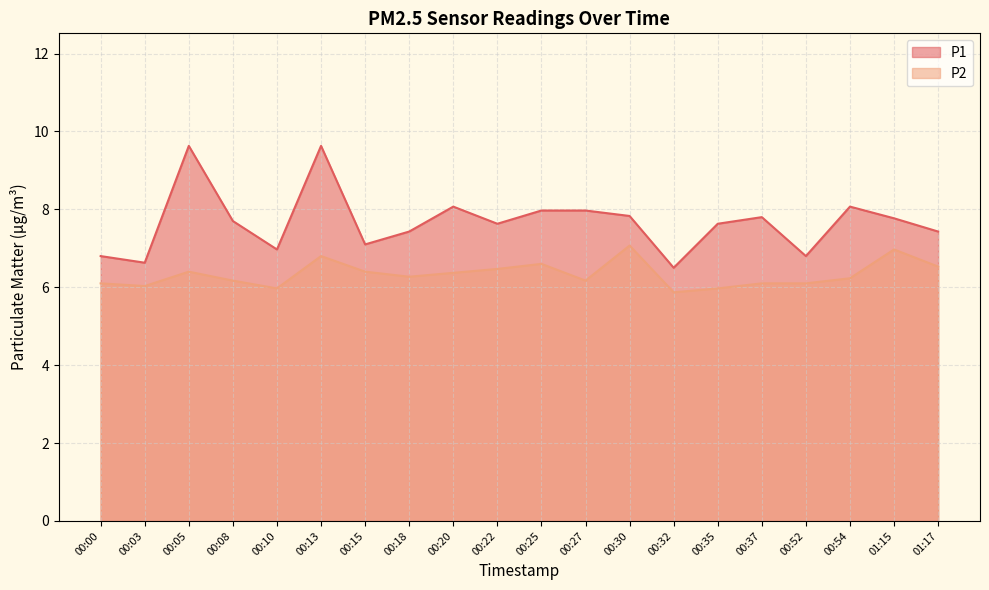

Where is the first local minimum for P2?

00:03